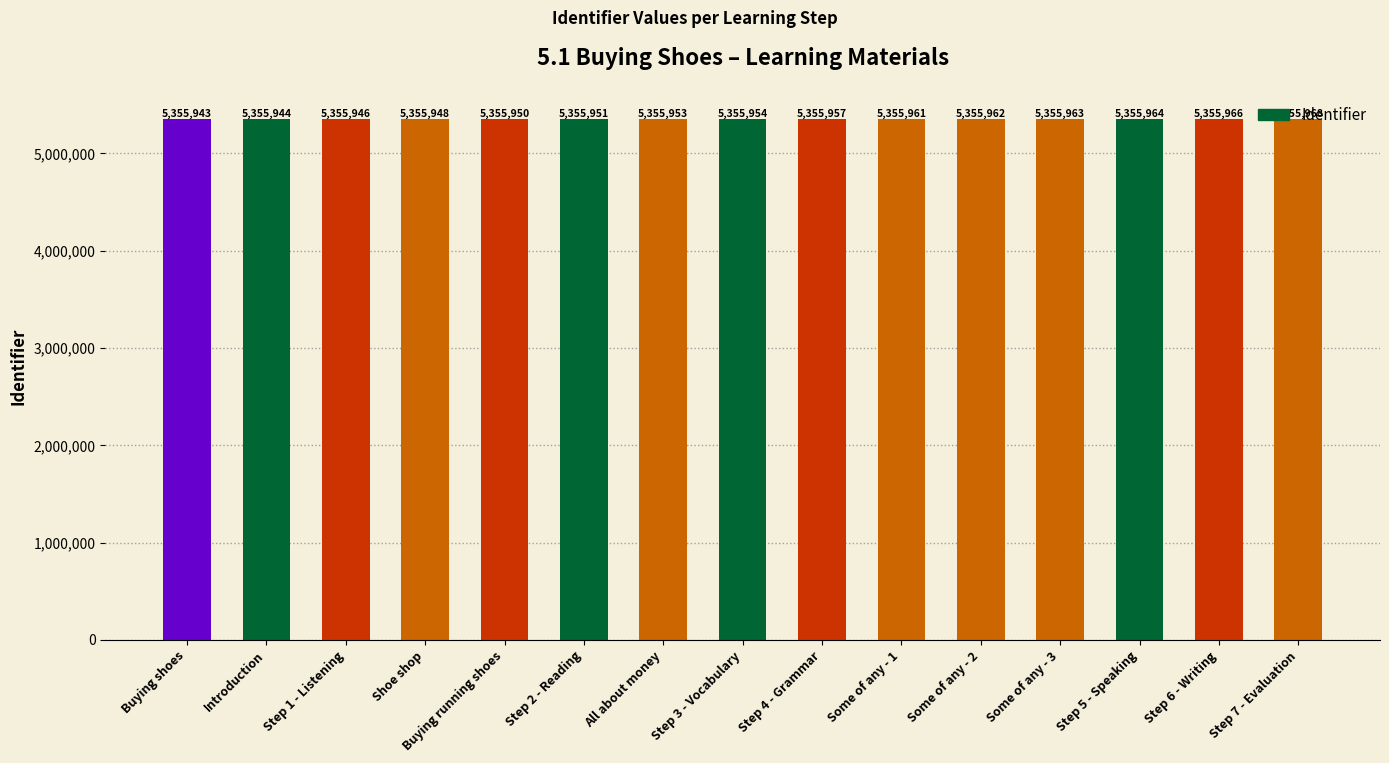

Reading left to right, list all the values displayed in this chart.

5355943	5355944	5355946	5355948	5355950	5355951	5355953	5355954	5355957	5355961	5355962	5355963	5355964	5355966	5355968